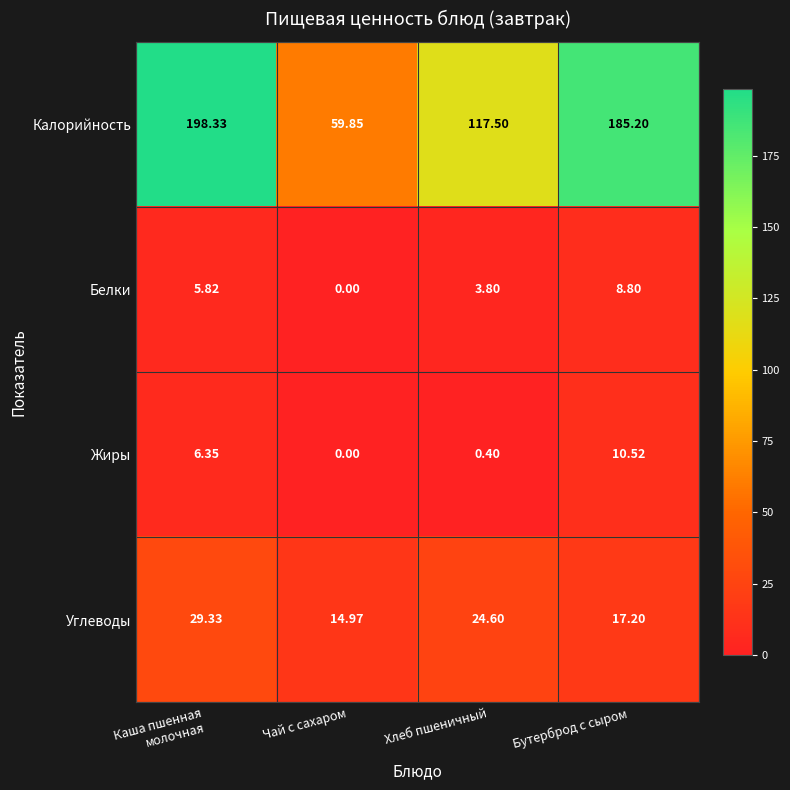

Rank the series by their maximum value, from highest to lowest.

Калорийность, Углеводы, Жиры, Белки